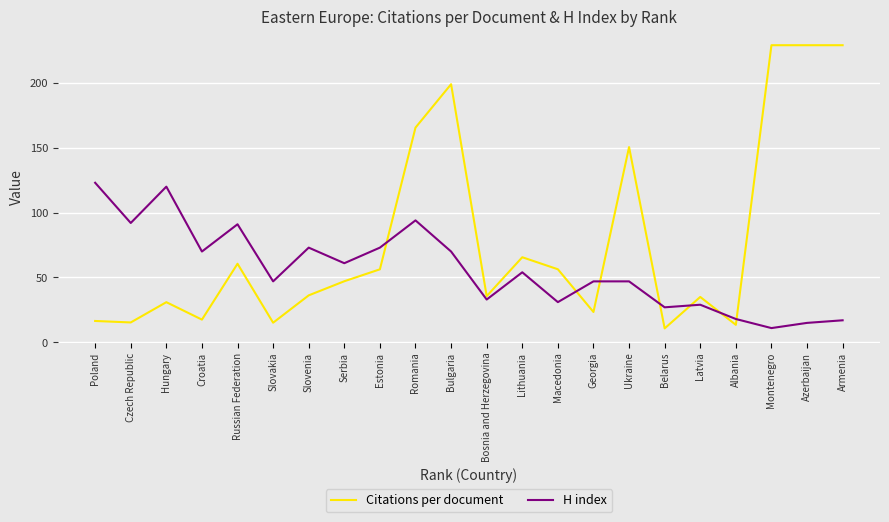

Which series changed the most between Slovakia and Azerbaijan?

Citations per document